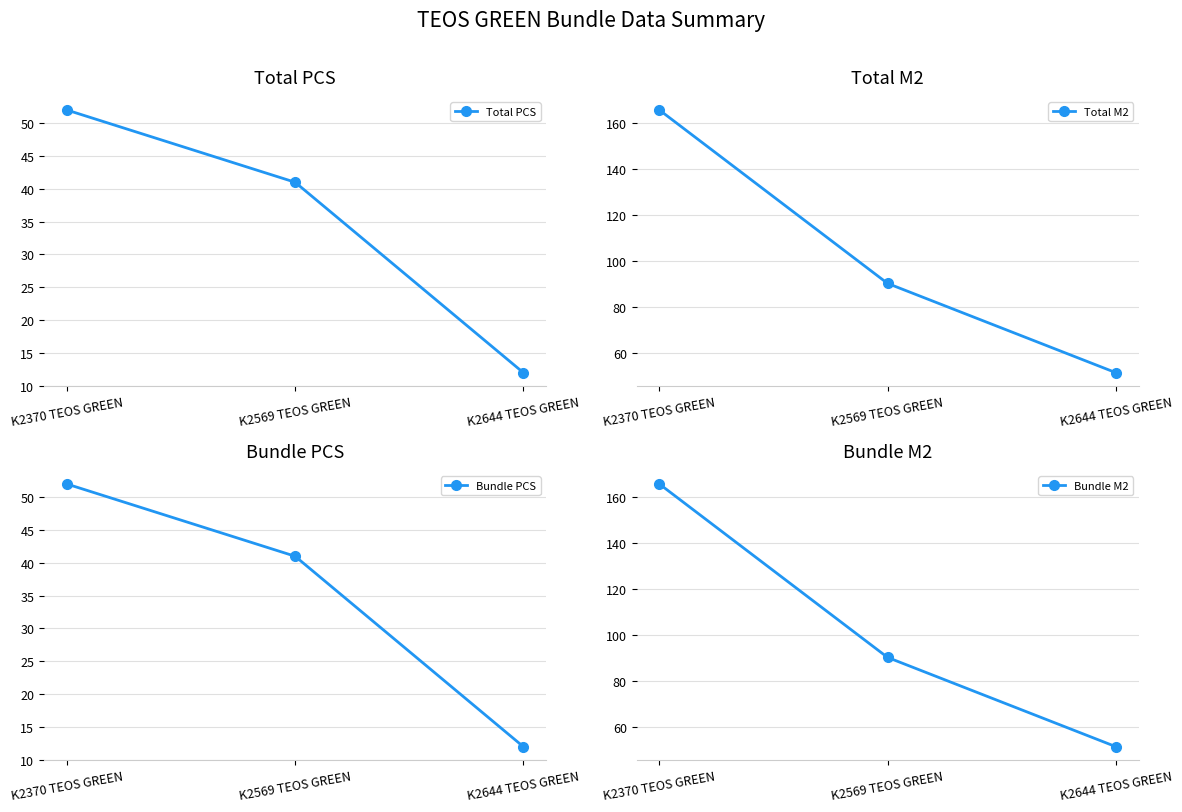

What is the average value of the Total PCS series?

35